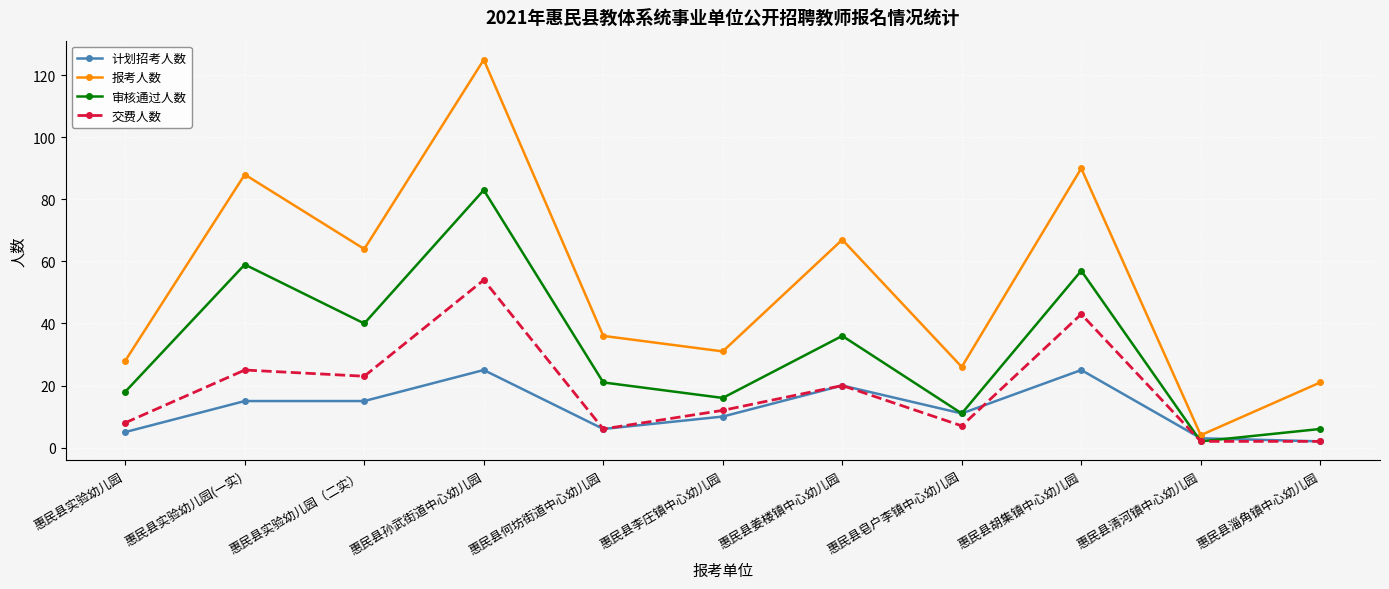

Which category has the lowest value in the 审核通过人数 series?

惠民县清河镇中心幼儿园